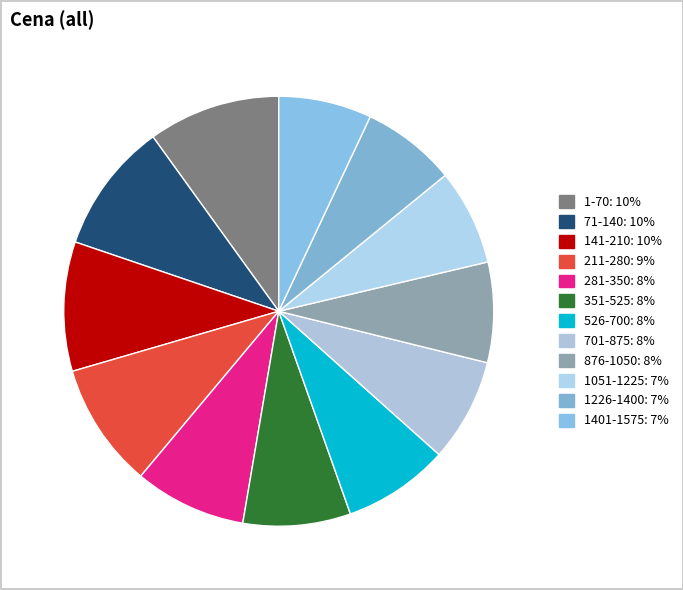

True or false: 1-70 accounts for 10% of the total.

True